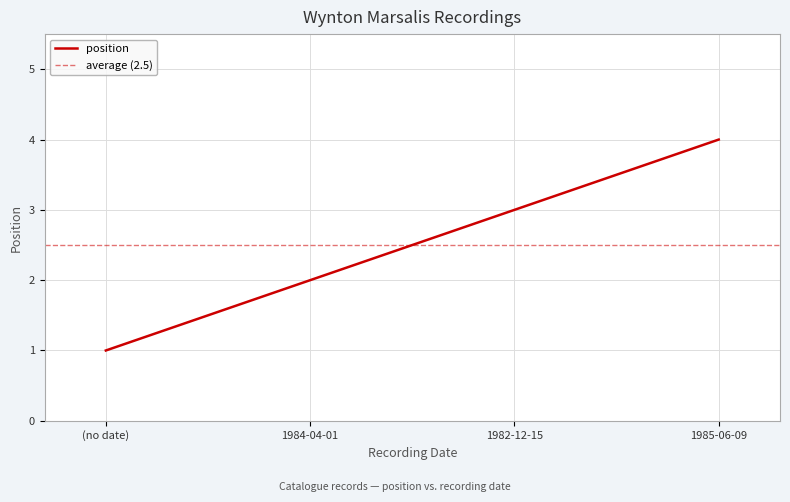

Reading right to left, extract all data points from this chart.

4	3	2	1